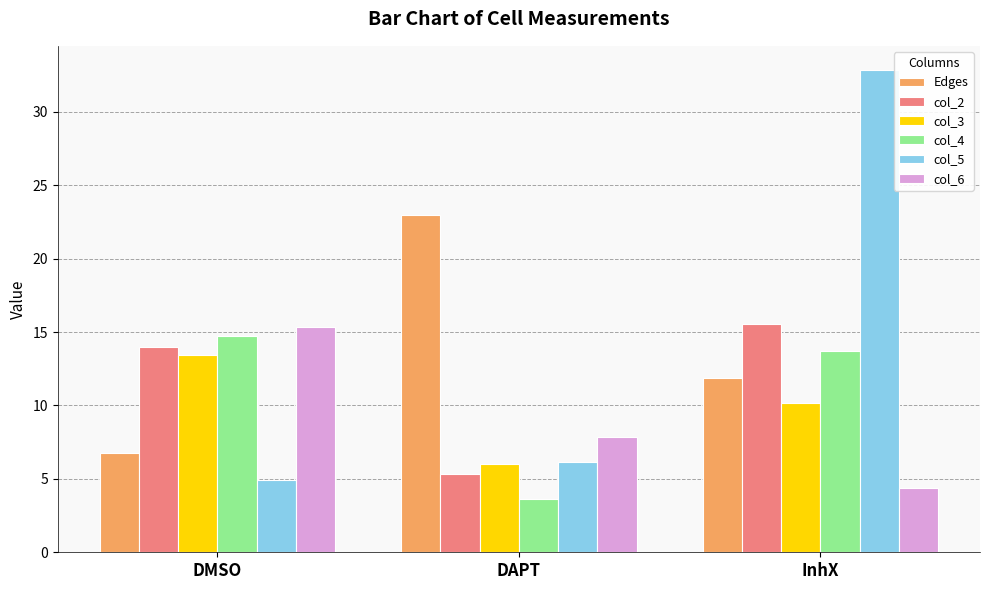

Which label corresponds to the smallest value in the chart?

DAPT